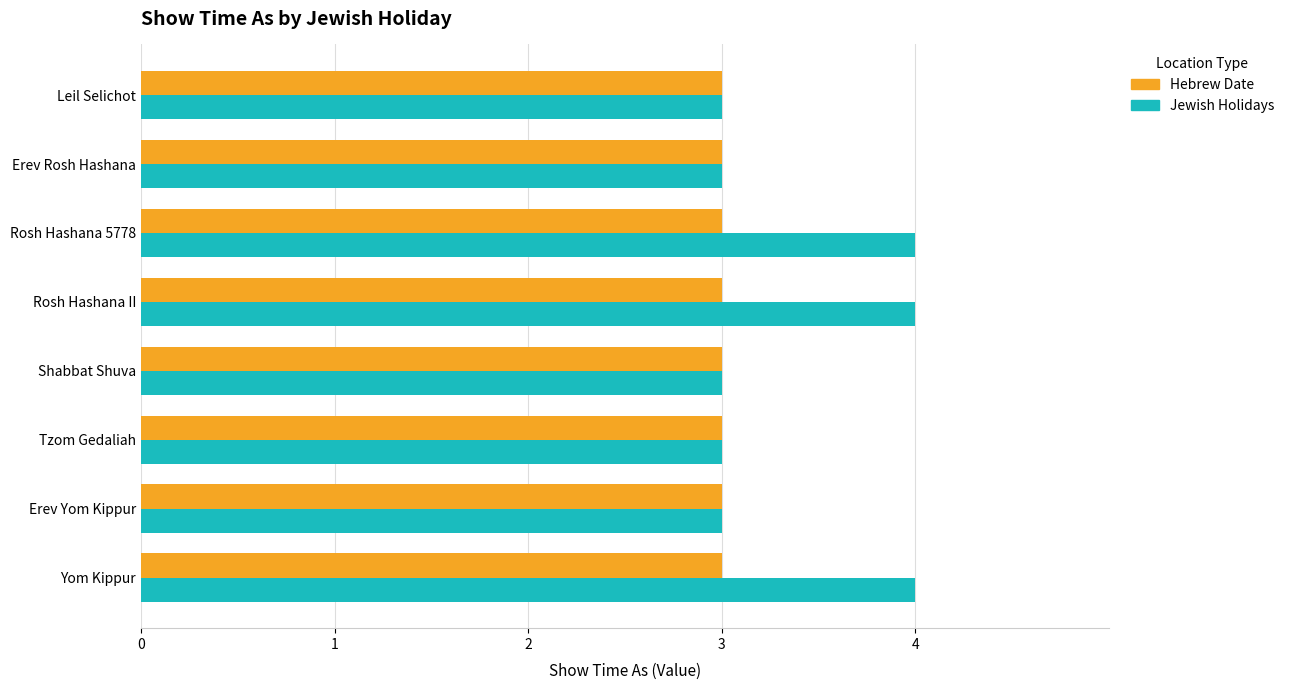

How many categories are shown in the chart?

8